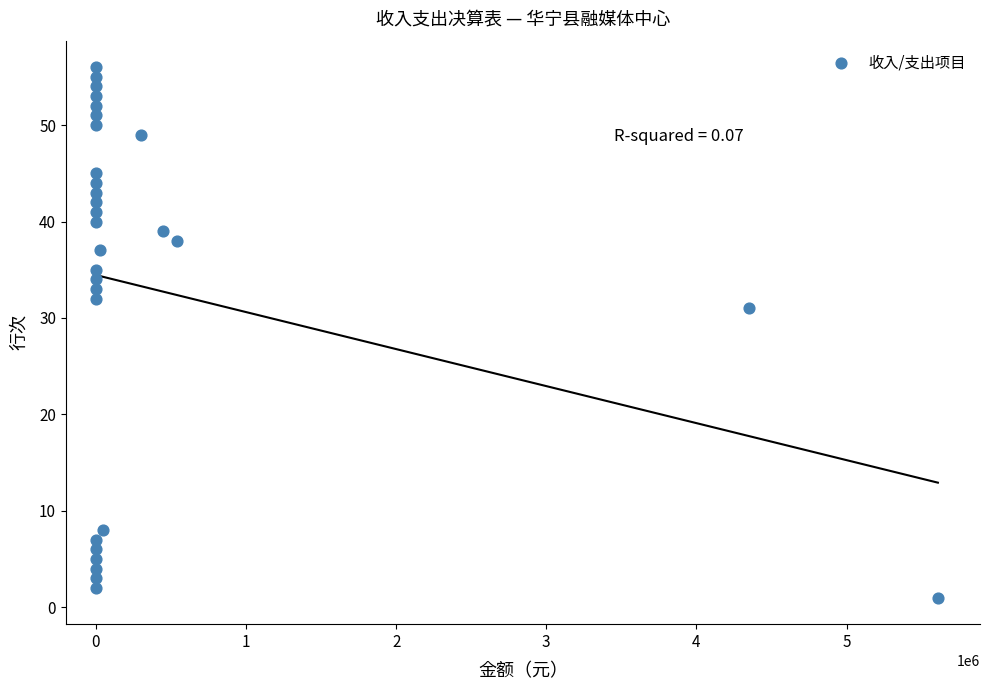

What is the range of Y values (max minus min)?

55